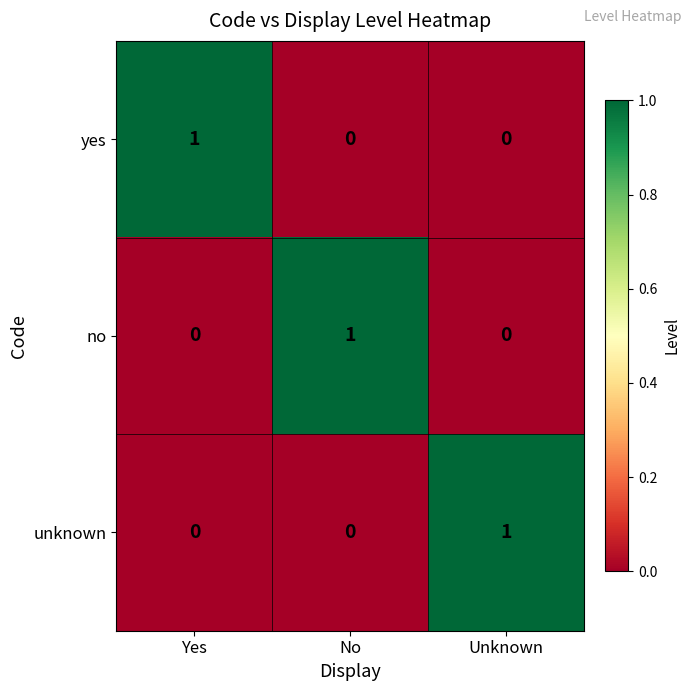

The no series shows 0 at Yes. True or false?

True